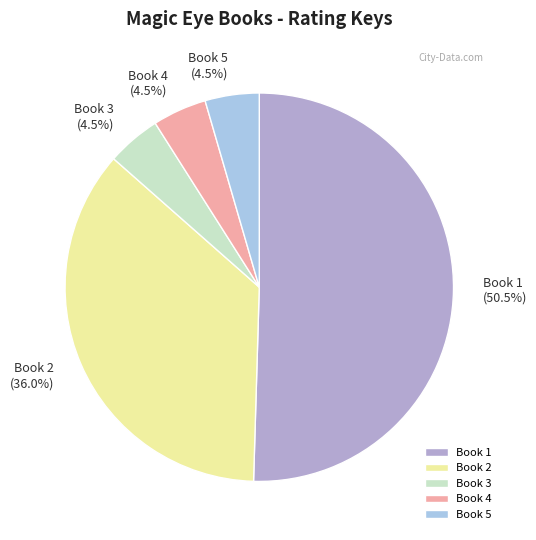

To the nearest percent, what is the average slice percentage?

20%